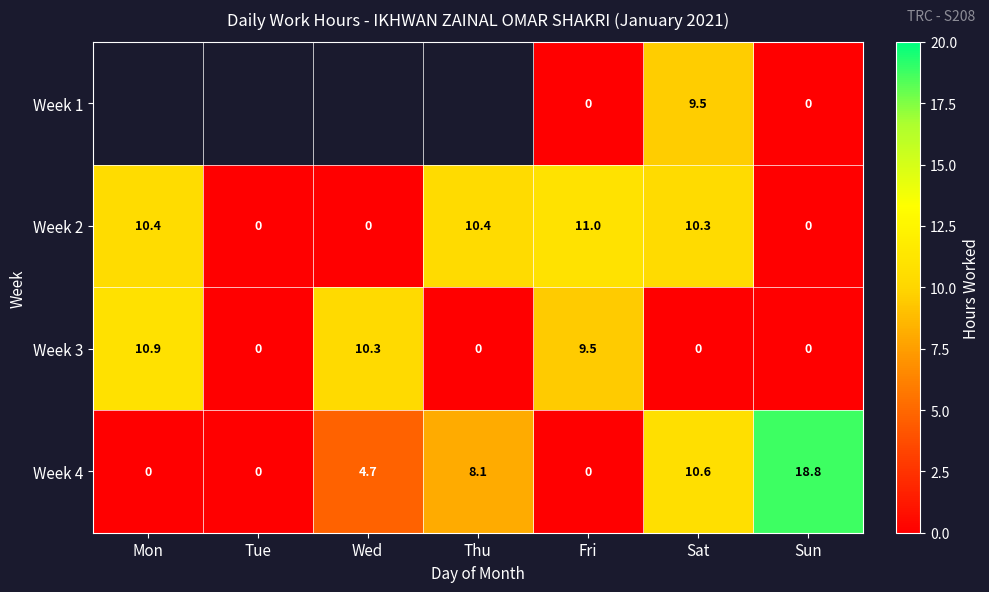

Is the value of Week 3 at Fri greater than the value of Week 2 at Mon?

No